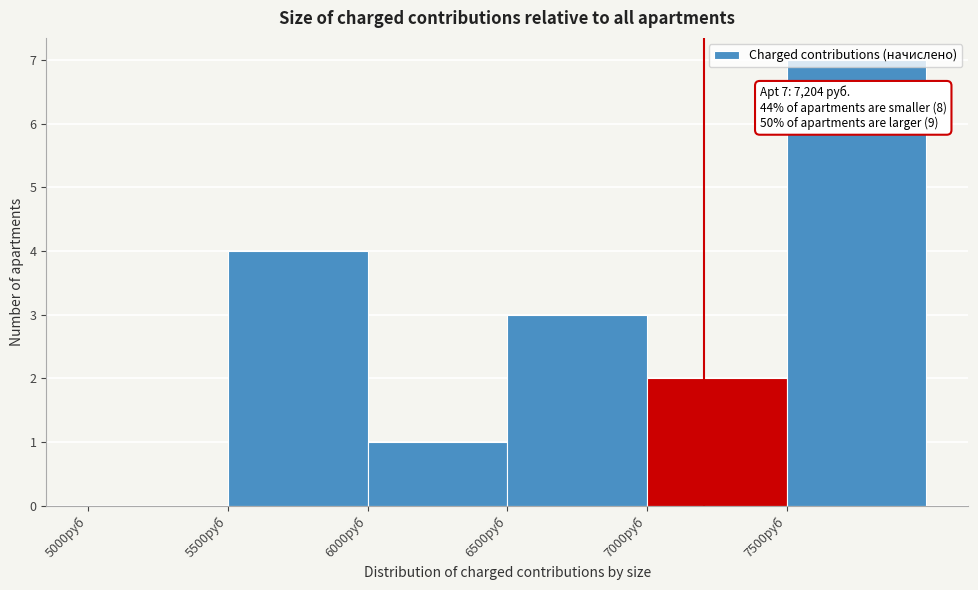

Which range on the x-axis has the tallest bar?

7500 to 8000